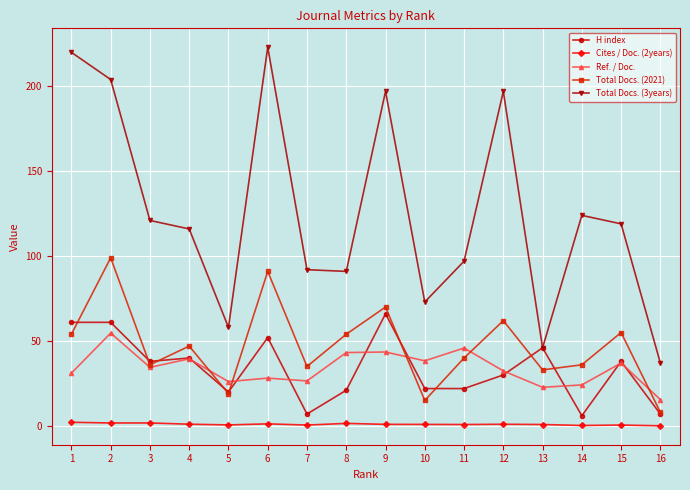

True or false: Total Docs. (2021) and Total Docs. (3years) cross at least once.

False